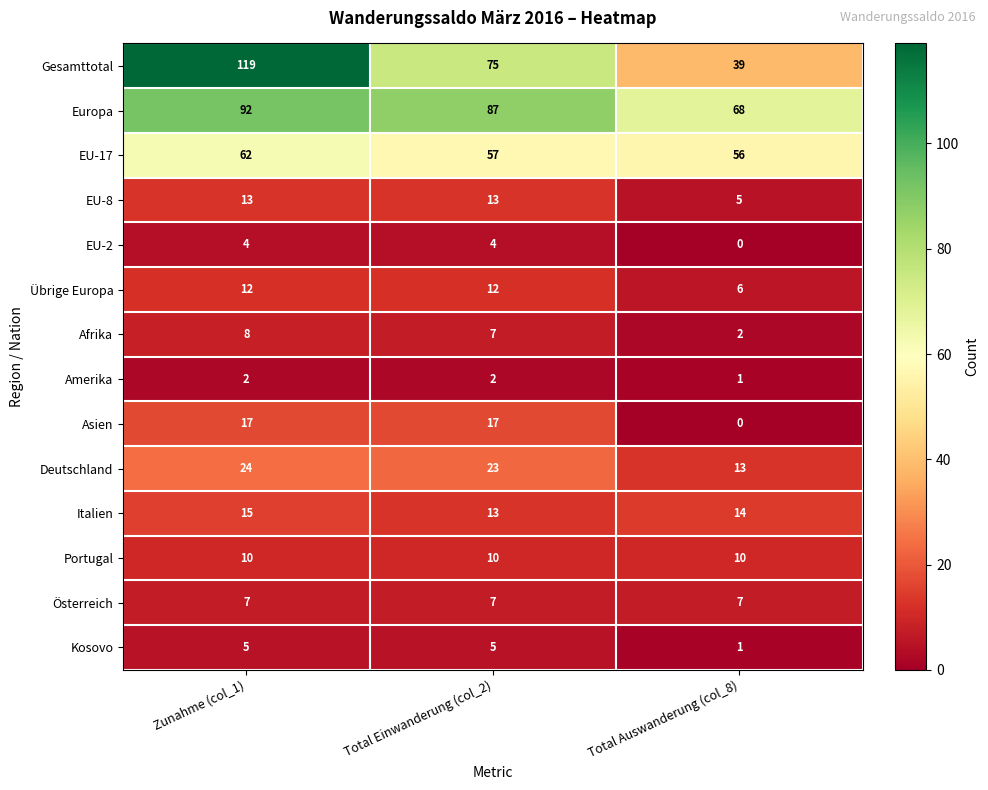

At which category does the chart reach its peak across all series?

Zunahme (col_1)